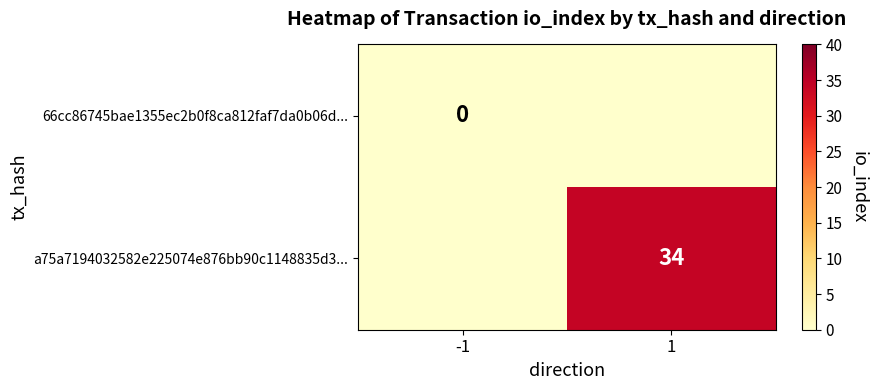

At which category is the sum across all series the highest?

1